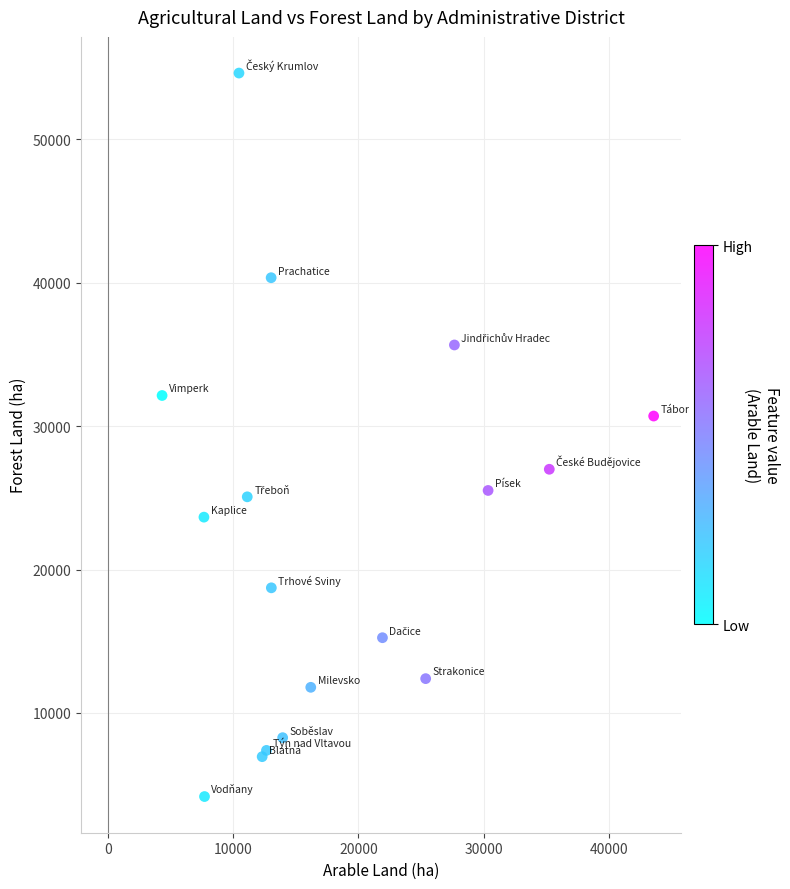

What Y value in the scatter plot is closest to 29399?

30708.7